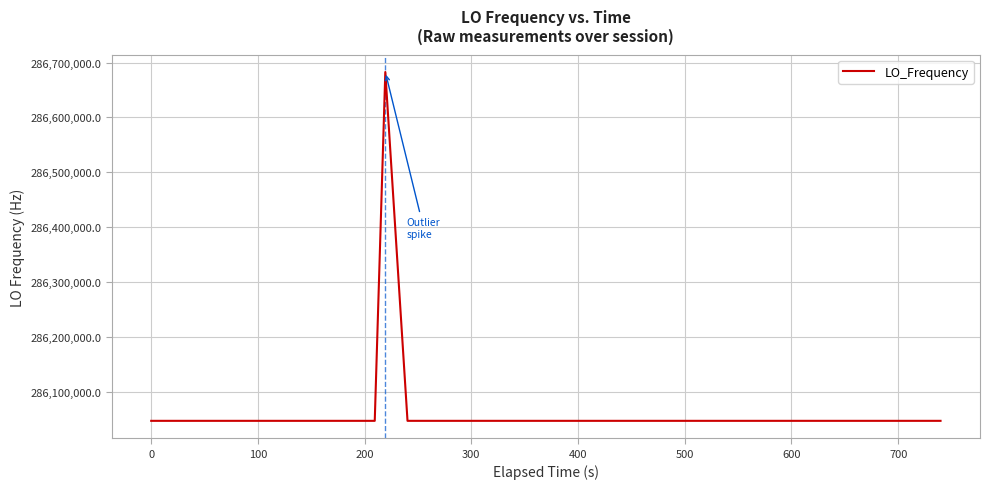

What is the difference between the maximum and minimum values?

635708.5